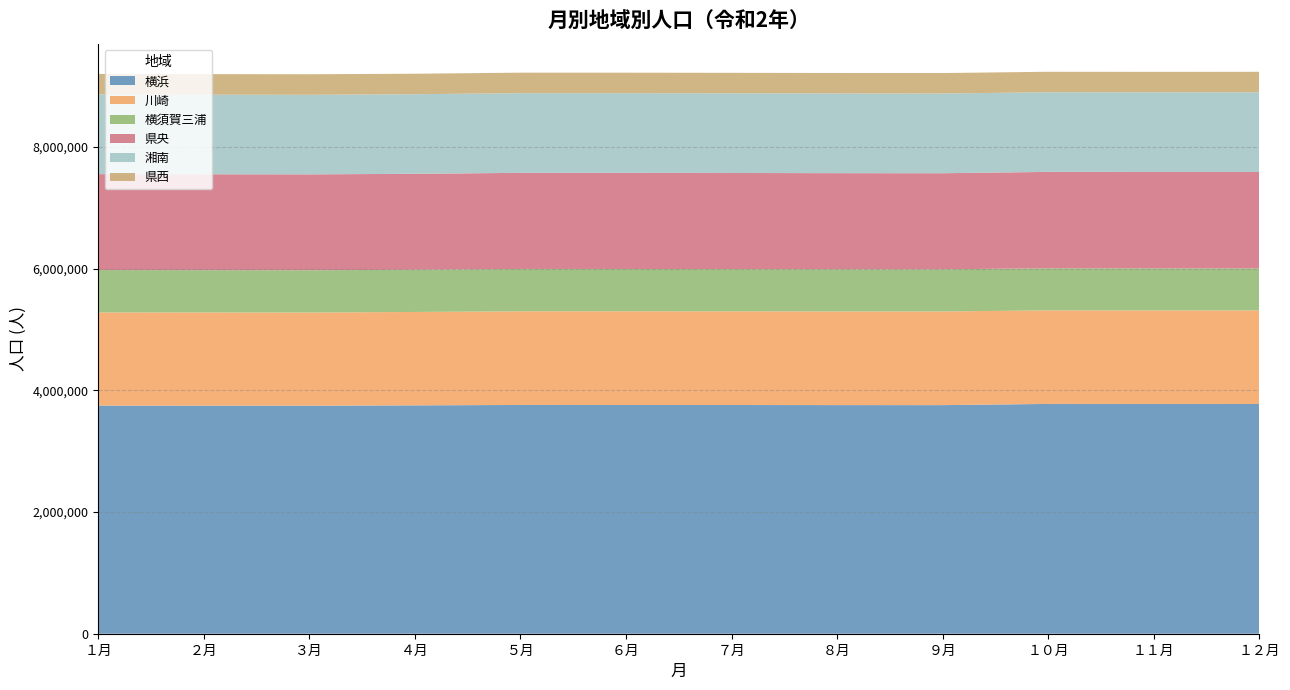

Reading right to left, list all the values displayed in this chart.

横浜: 3776730	3776898	3777491	3757630	3758058	3759595	3760157	3760467	3753771	3748386	3749162	3749929
川崎: 1538018	1537782	1538262	1539522	1539590	1539783	1539657	1539284	1535415	1531364	1531469	1531646
横須賀三浦: 691150	691401	691582	693553	694014	694626	695892	696443	693554	694746	695480	696219
県央: 1584303	1583934	1584028	1578806	1579016	1579422	1579765	1579555	1577077	1576426	1576557	1576940
湘南: 1310302	1309858	1309481	1310322	1310097	1309972	1310013	1309961	1308296	1307976	1308219	1308801
県西: 336090	336253	336493	336176	336323	336465	336678	336908	336852	337513	337759	338290